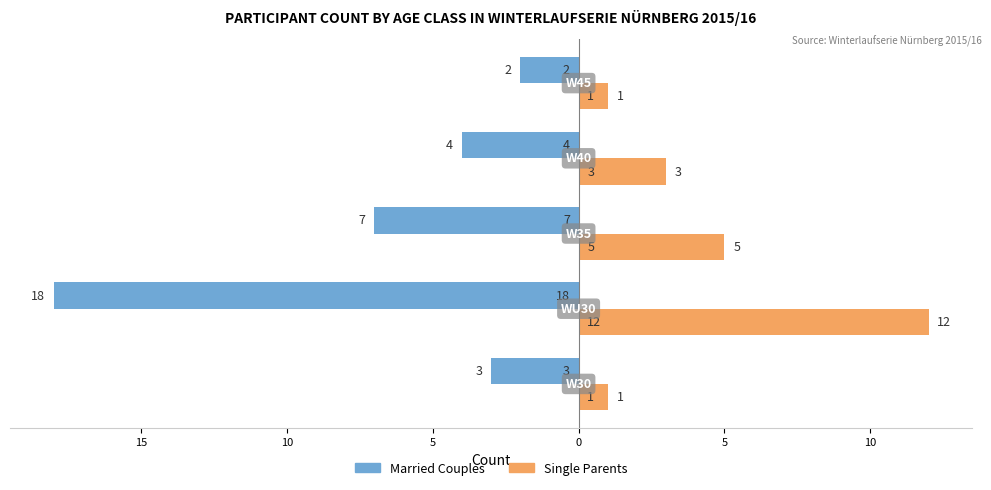

What are all the series names shown in the legend?

Married Couples, Single Parents